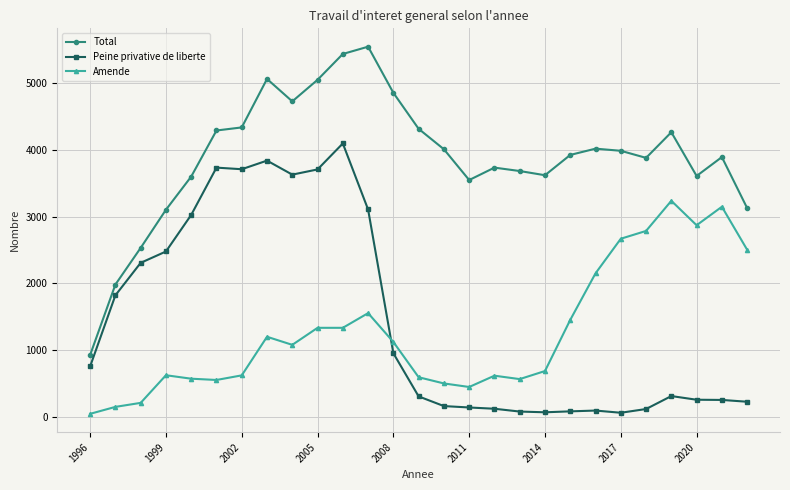

Rank the series by their maximum value, from lowest to highest.

Amende, Peine privative de liberte, Total